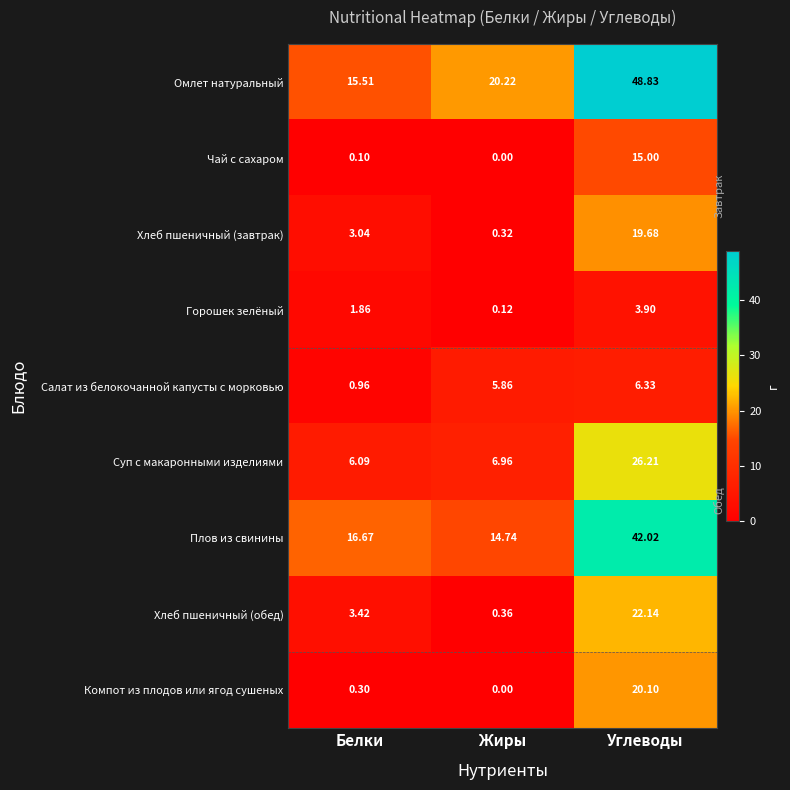

Where is Омлет натуральный nearest to the value 32?

Жиры